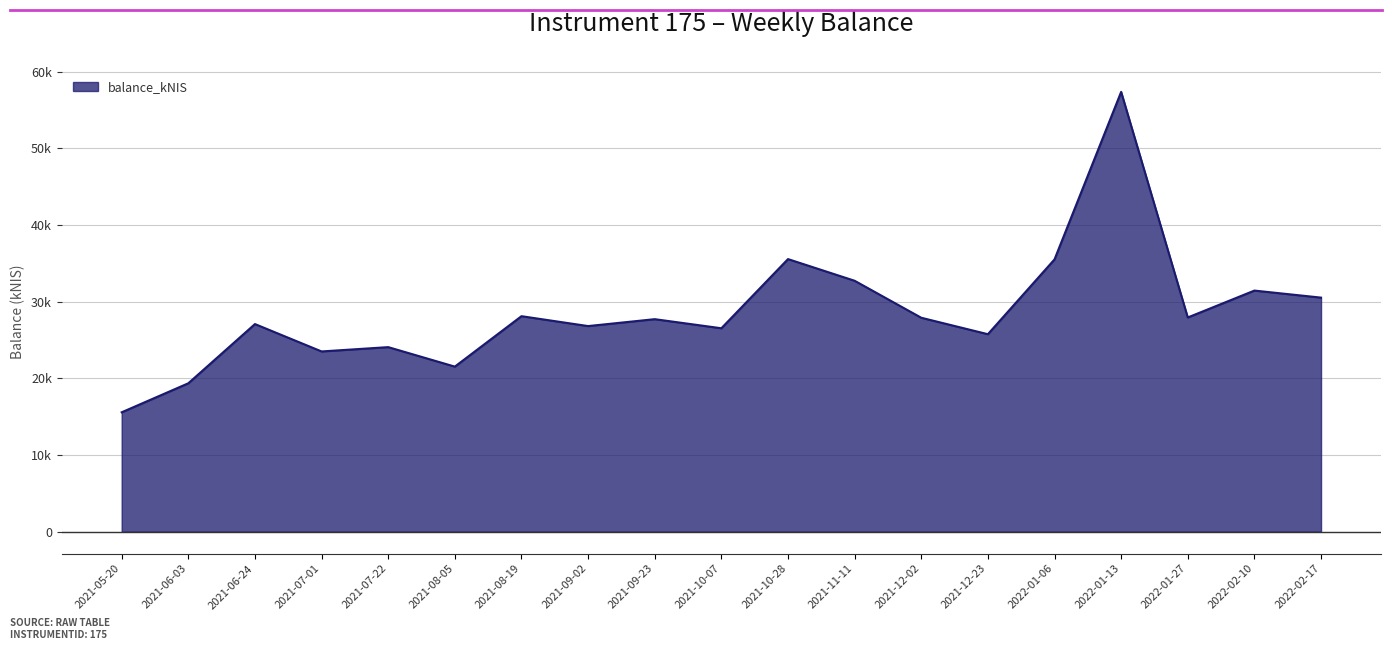

What is the label of the 16th point from the right?

2021-07-01